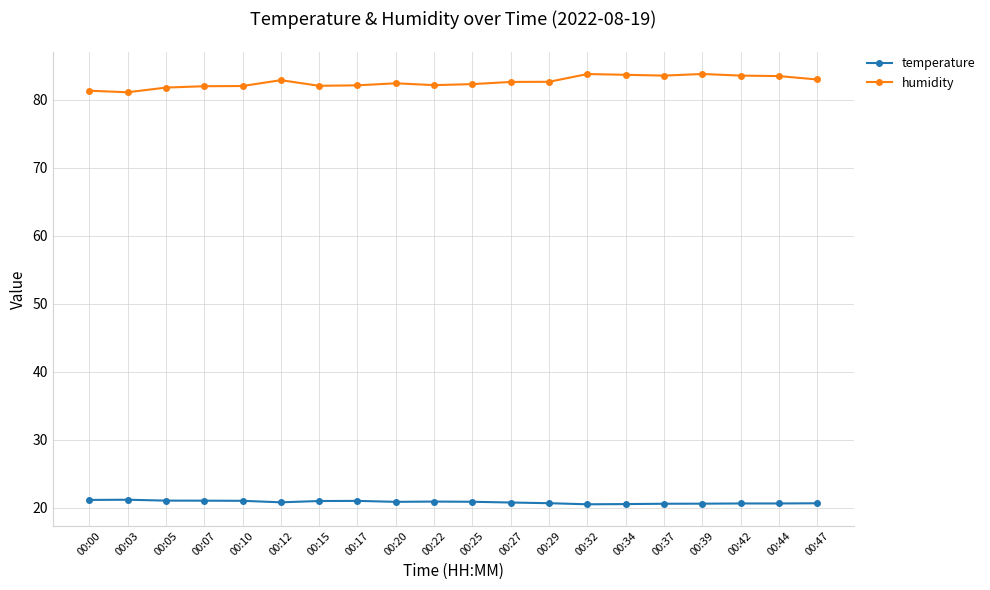

The value of humidity at 00:27 is 82.6. True or false?

True